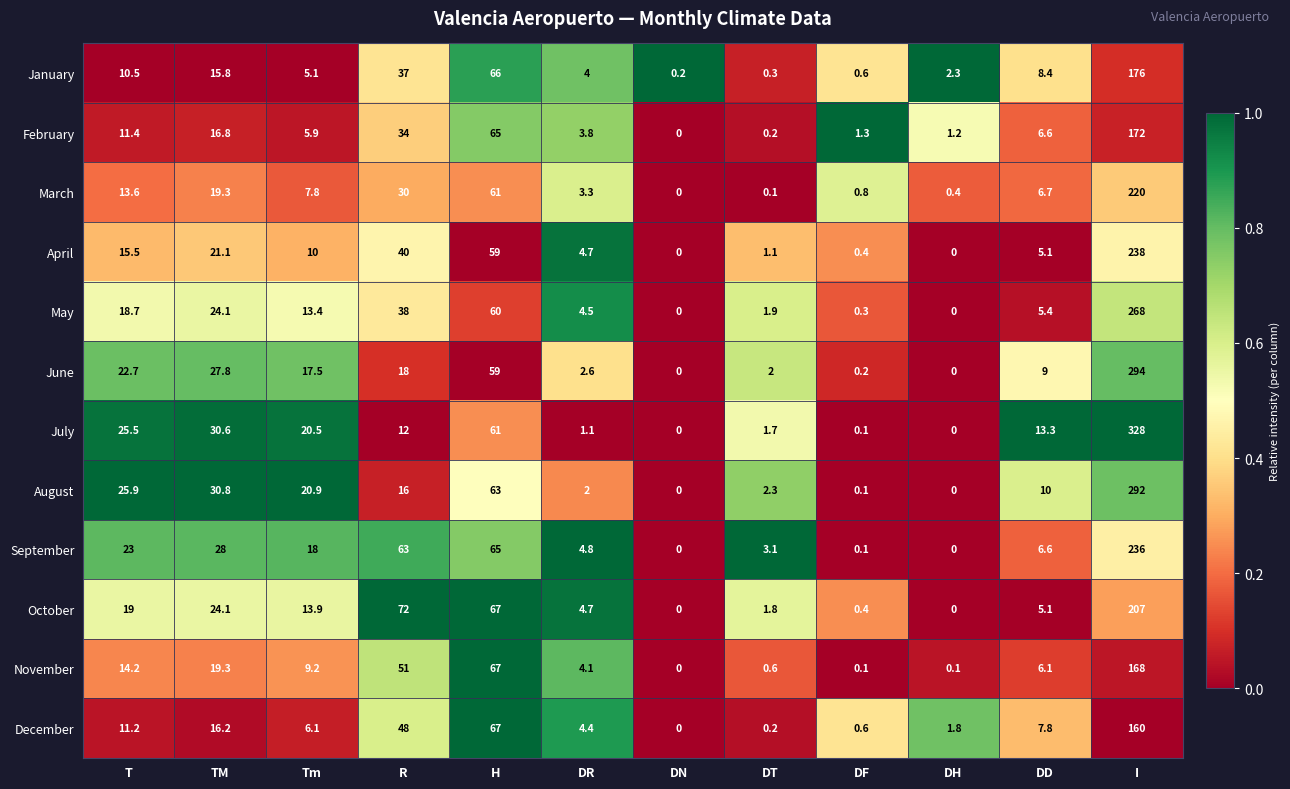

What is the difference between the April values at DF and T?

15.1